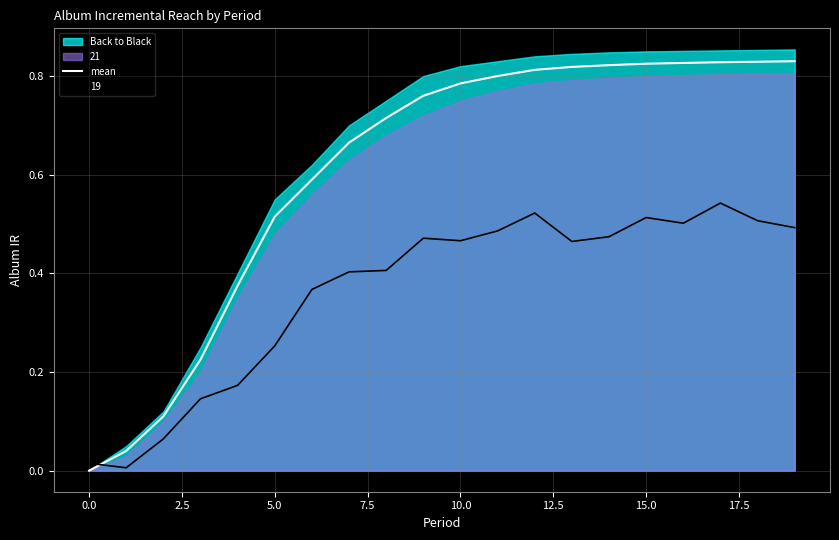

What is the sum of all values?

12.2